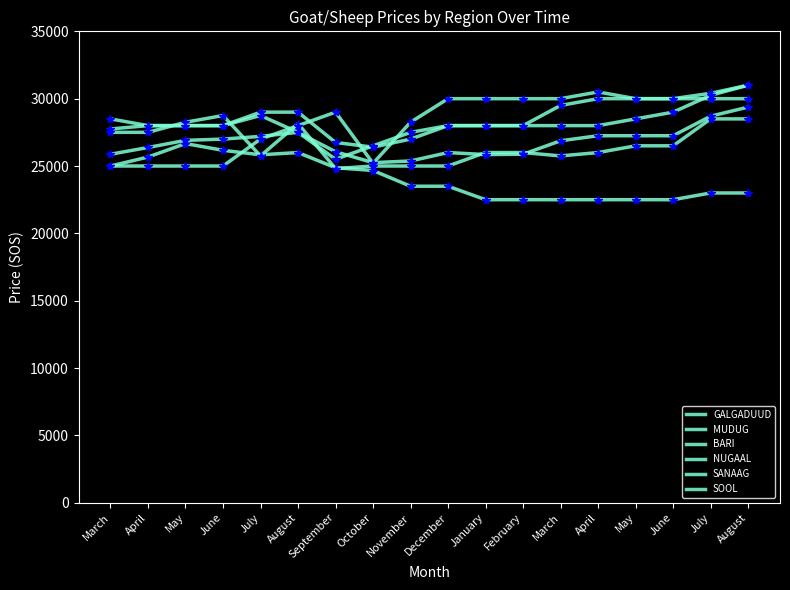

How many series are shown in this chart?

6